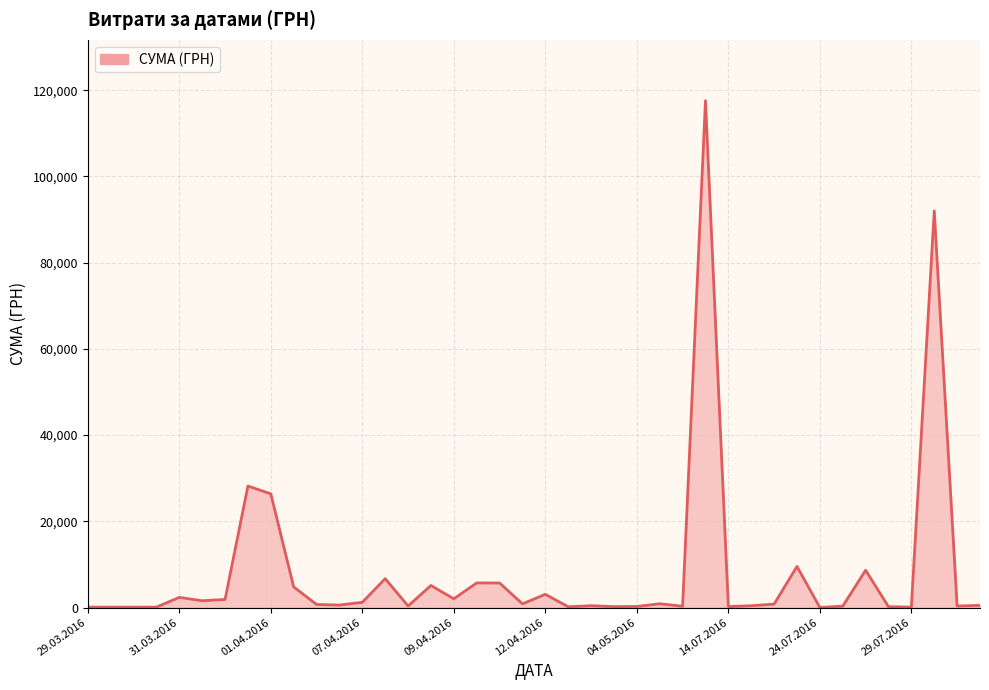

What is the maximum value shown in the chart?

117568.8